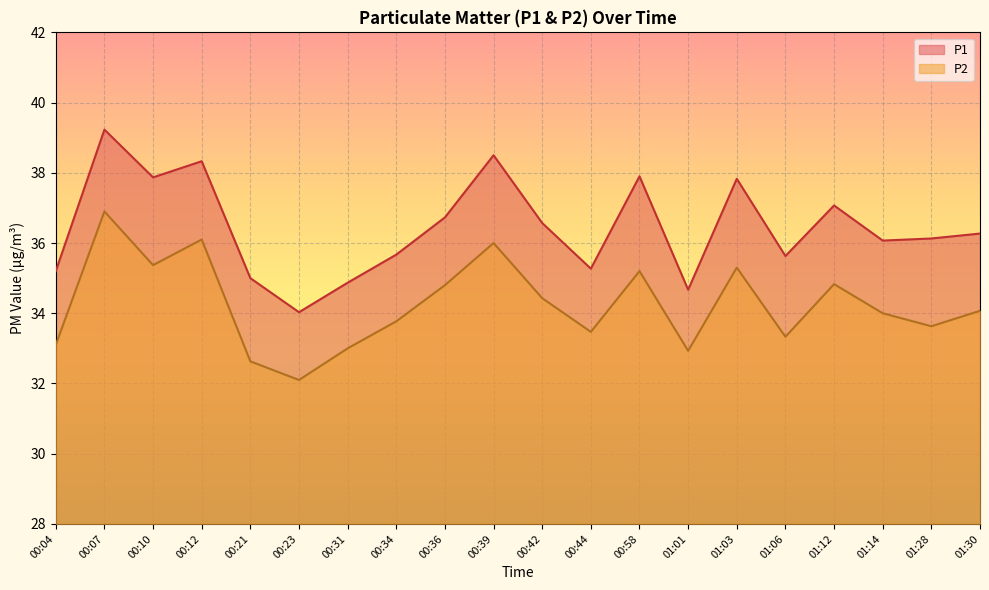

True or false: P1 and P2 cross at least once.

False